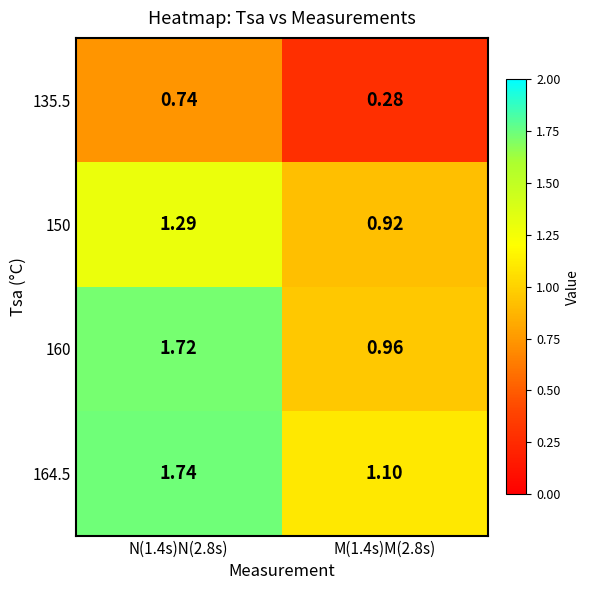

Between N(1.4s)N(2.8s) and M(1.4s)M(2.8s), which series saw the biggest shift?

160